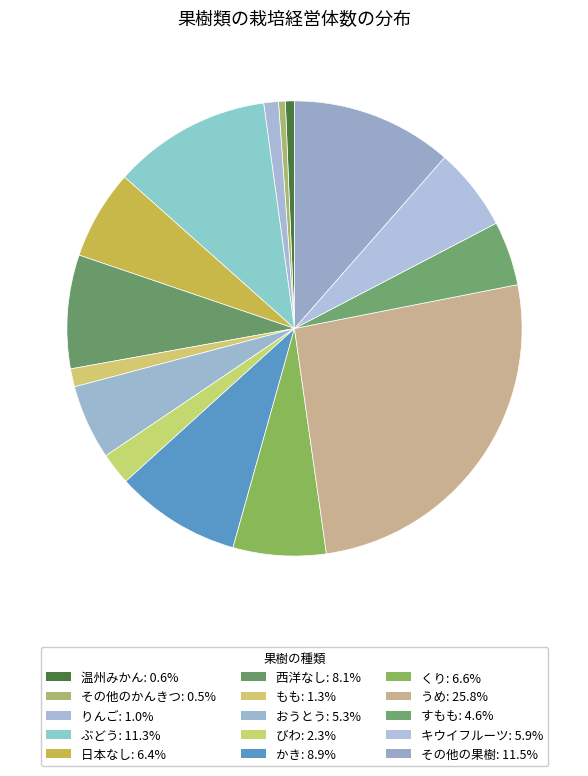

Count the number of slices in the pie.

15